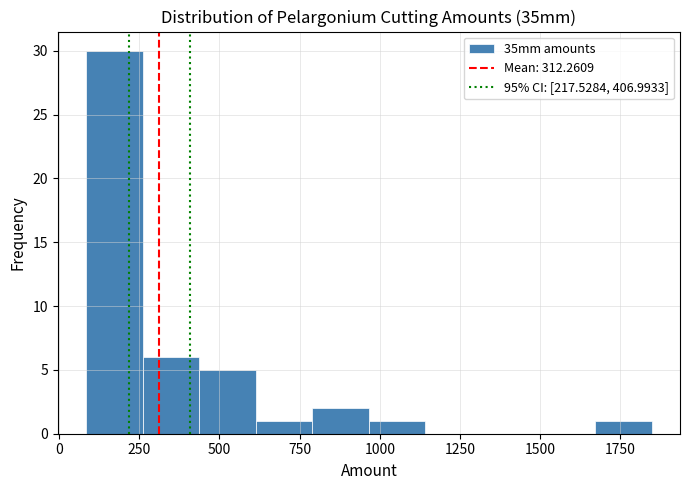

Around what value on the x-axis is the tallest bar? Give the approximate position of its centre, as read against the axis.

150